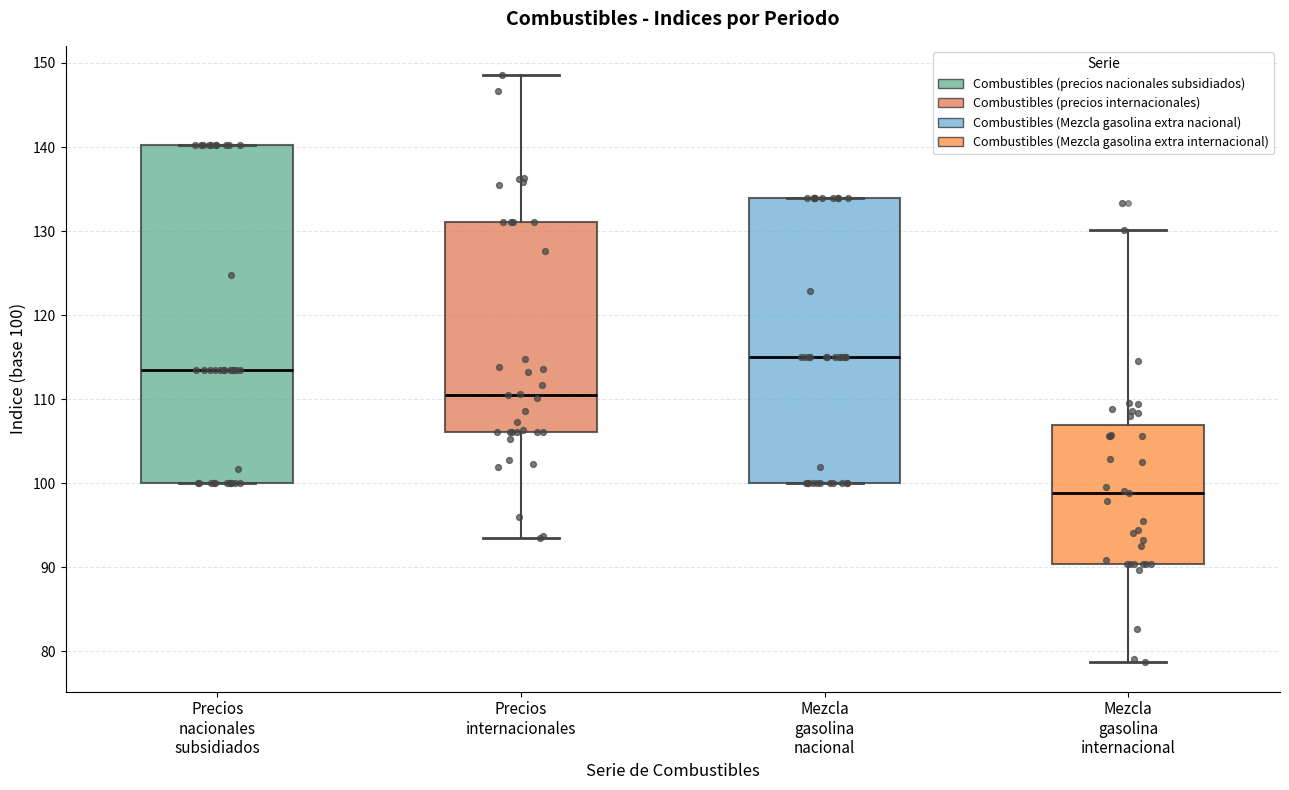

Reading left to right, transcribe this box plot: for each box, give where its median line is, the range the box spans, and where its two whiskers end, as read against the y-axis. The values are not printed on the chart, so give them approximately, as read against the axis.

Precios nacionales subsidiados: median 113, box 100 to 140, whiskers 100 to 140
Precios internacionales: median 110, box 106 to 131, whiskers 93 to 149
Mezcla gasolina nacional: median 115, box 100 to 134, whiskers 100 to 134
Mezcla gasolina internacional: median 99, box 90 to 107, whiskers 79 to 130